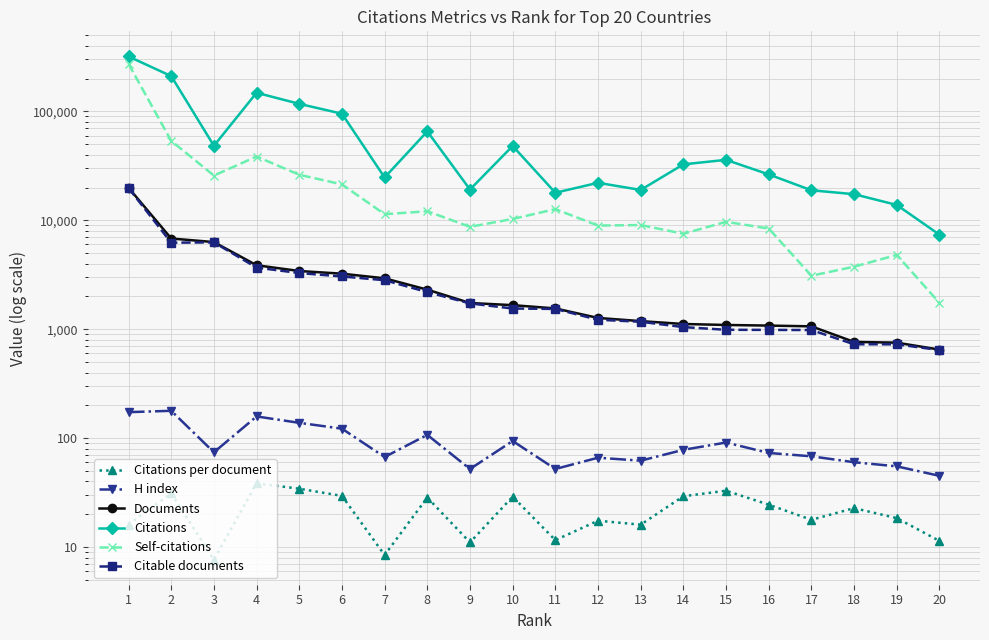

What is the difference between the Documents values at 18 and 14?

352.0